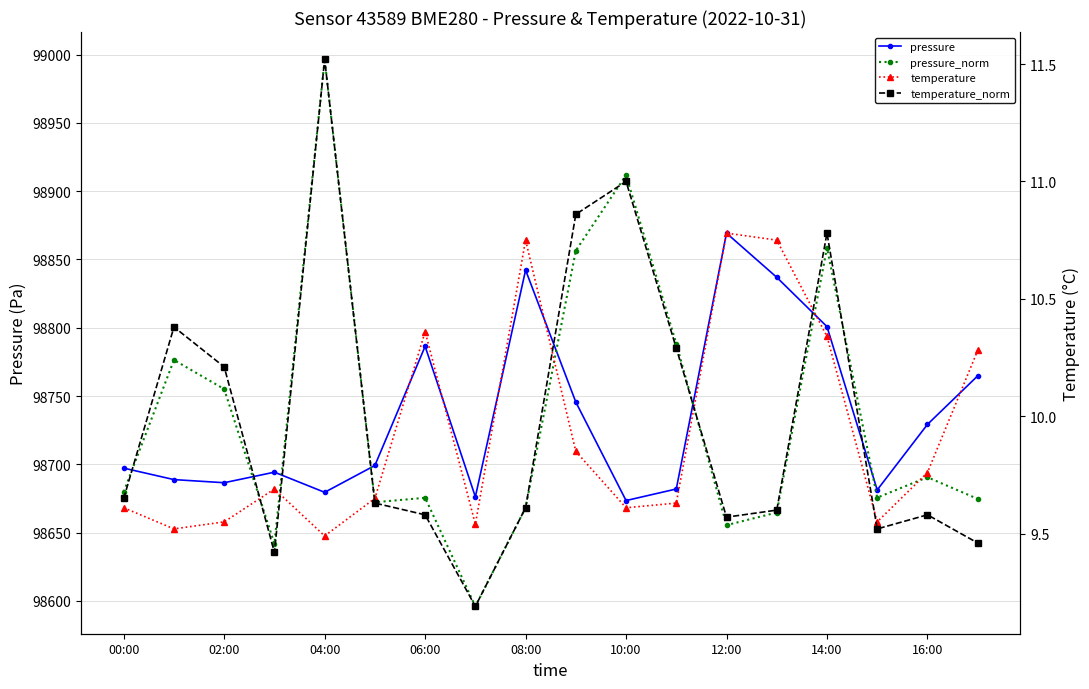

What is the difference between the maximum and second lowest values in the pressure series?

193.0